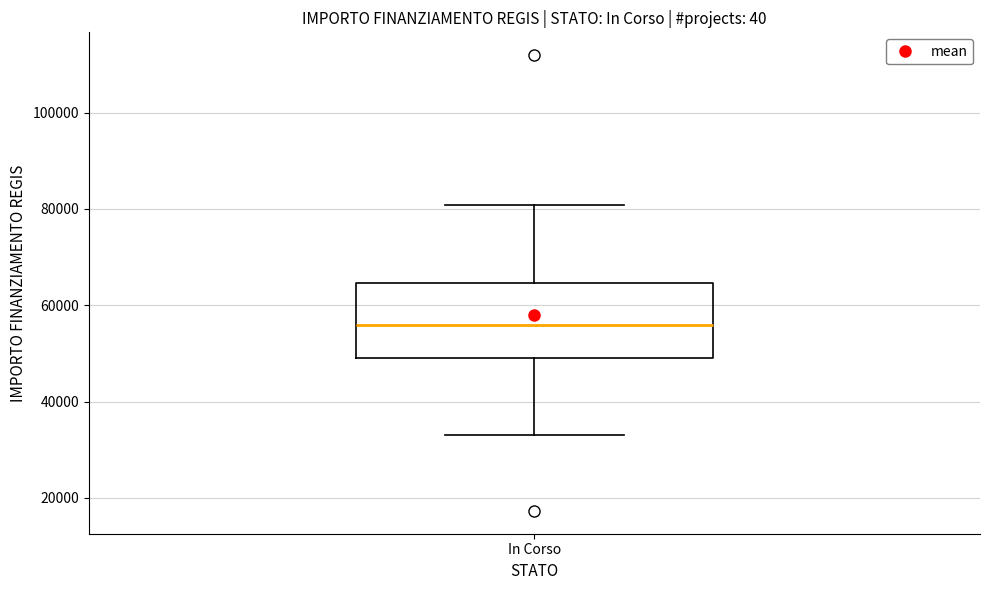

Transcribe this box plot: give where the median line is, the range the box spans, and where the two whiskers end, as read against the y-axis. The values are not printed on the chart, so give them approximately, as read against the axis.

median 56000, box 50000 to 64000, whiskers 32000 to 80000